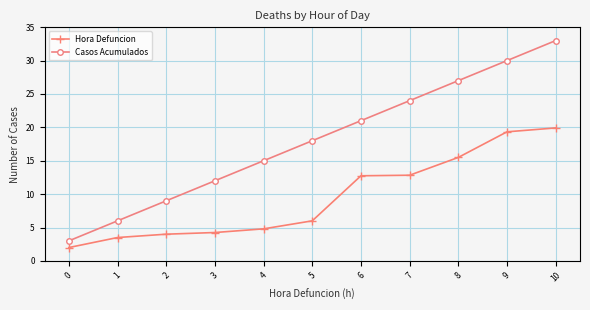

What is the greatest value displayed?

33.0